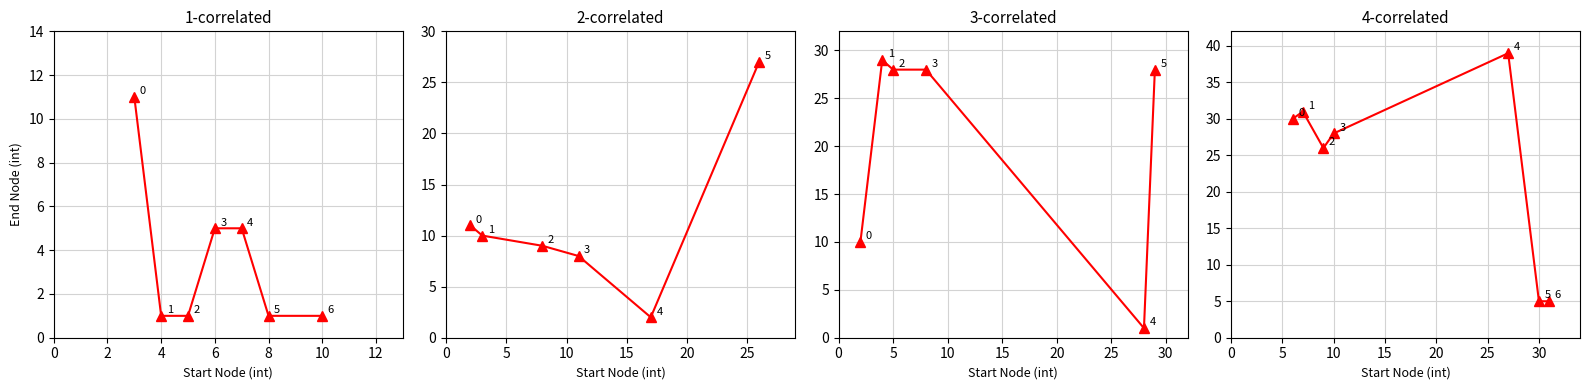

Does the chart display data point markers on the line(s)?

Yes